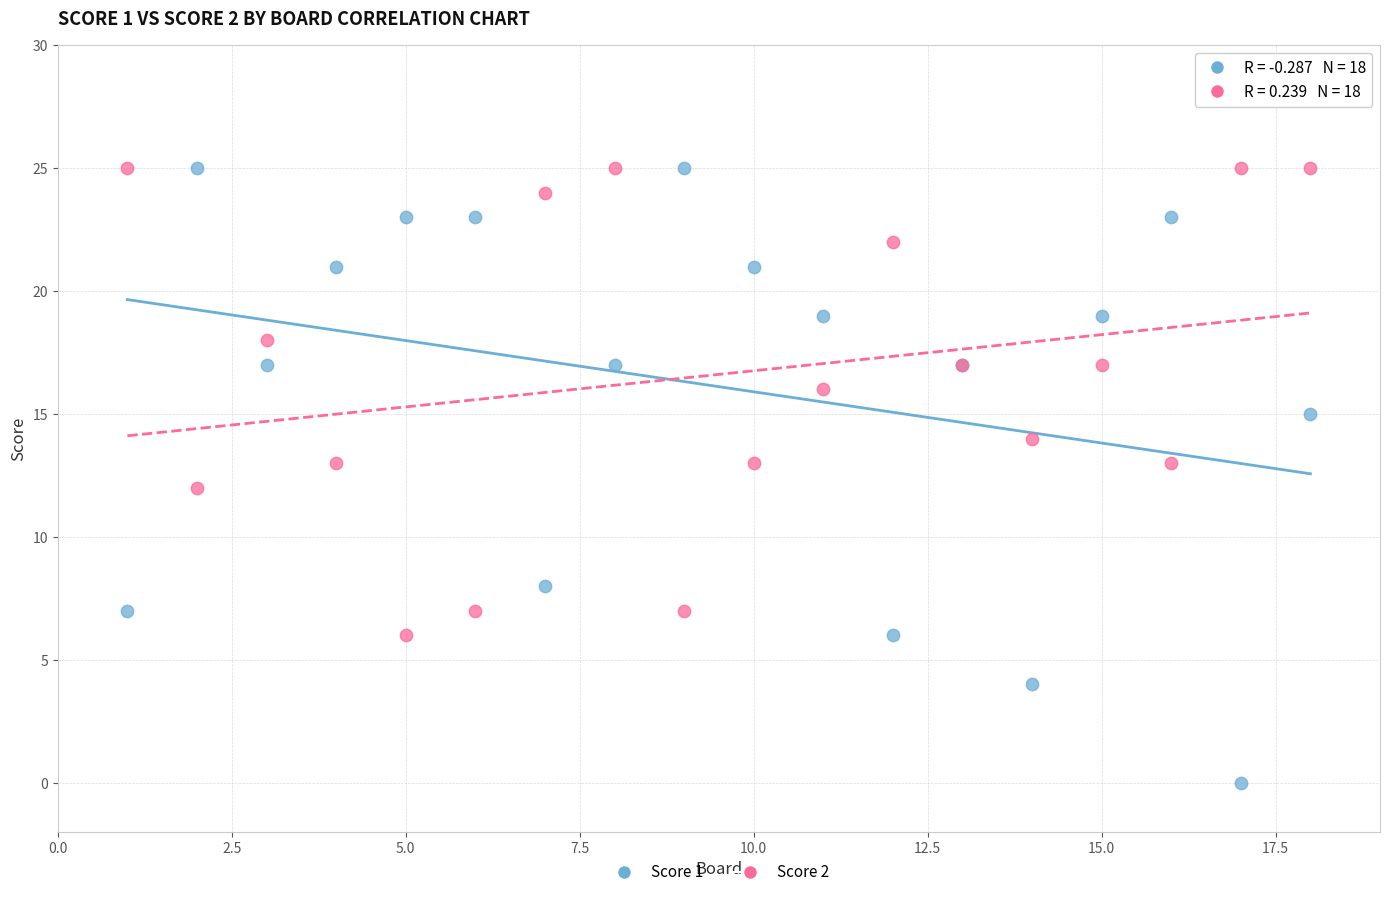

What are all the series names shown in the legend?

Score 1, Score 2